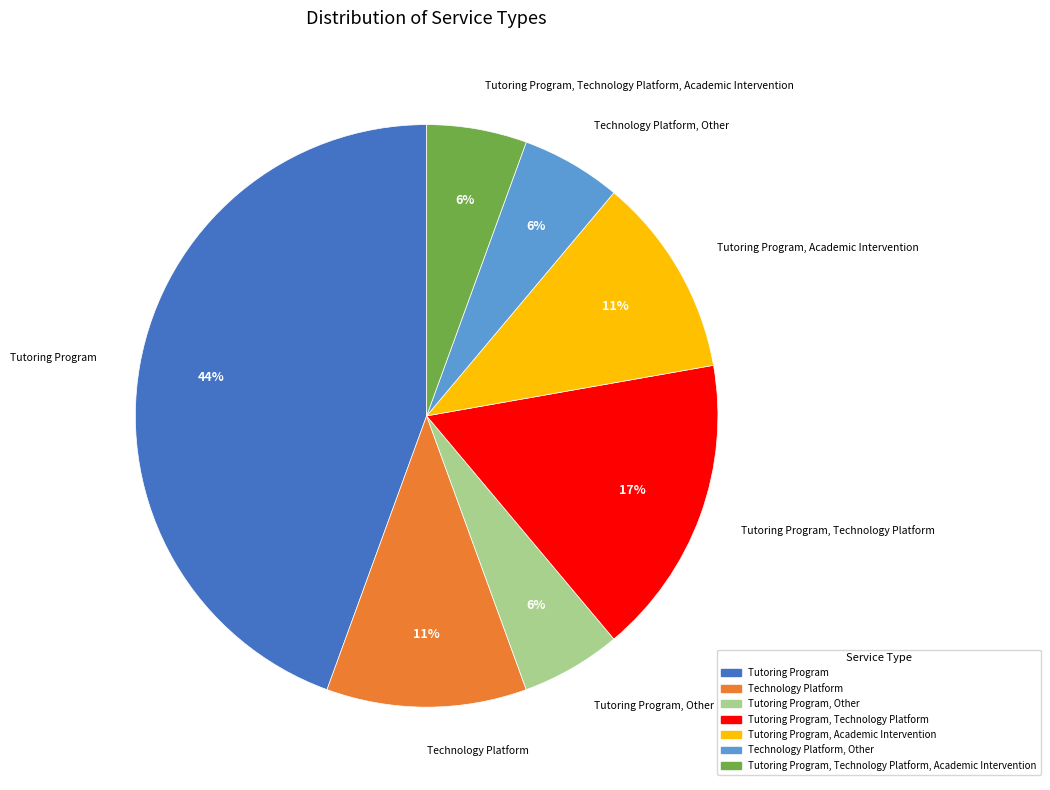

Combined, do Technology Platform and Tutoring Program account for over 50%?

Yes